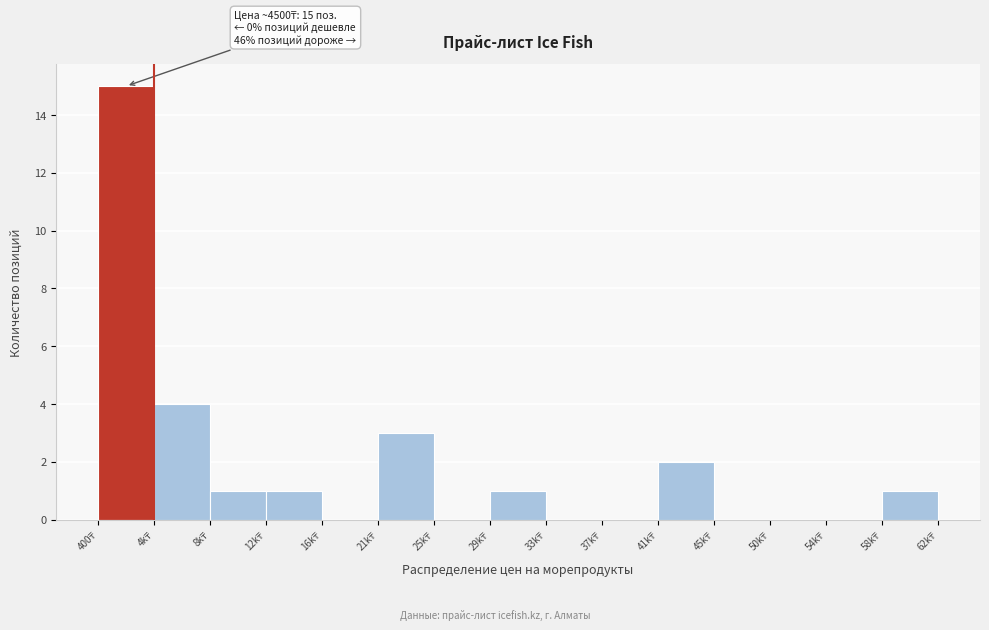

What is the maximum value shown in the chart?

15